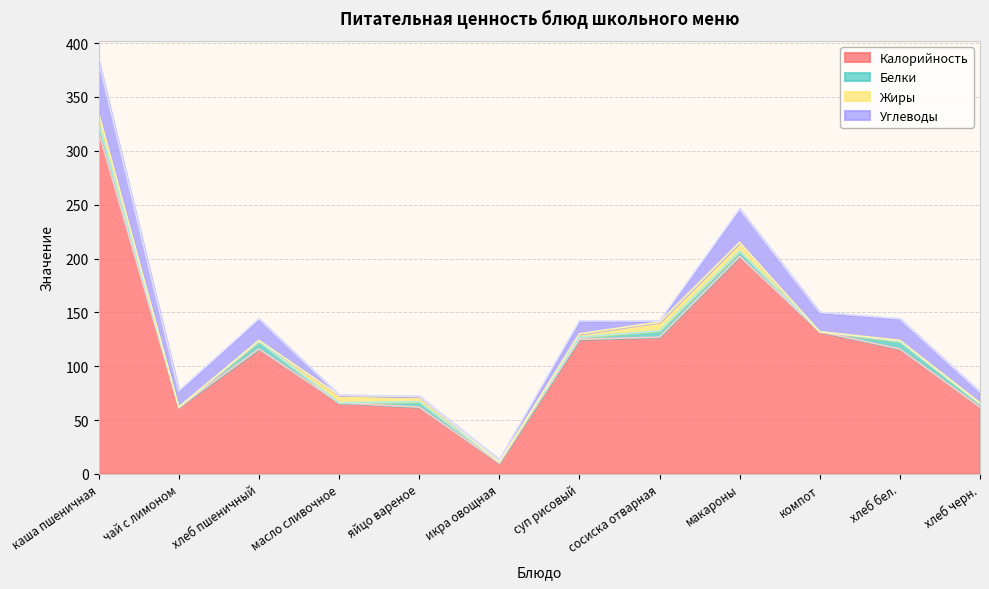

What is the label of the 6th point from the left?

икра овощная